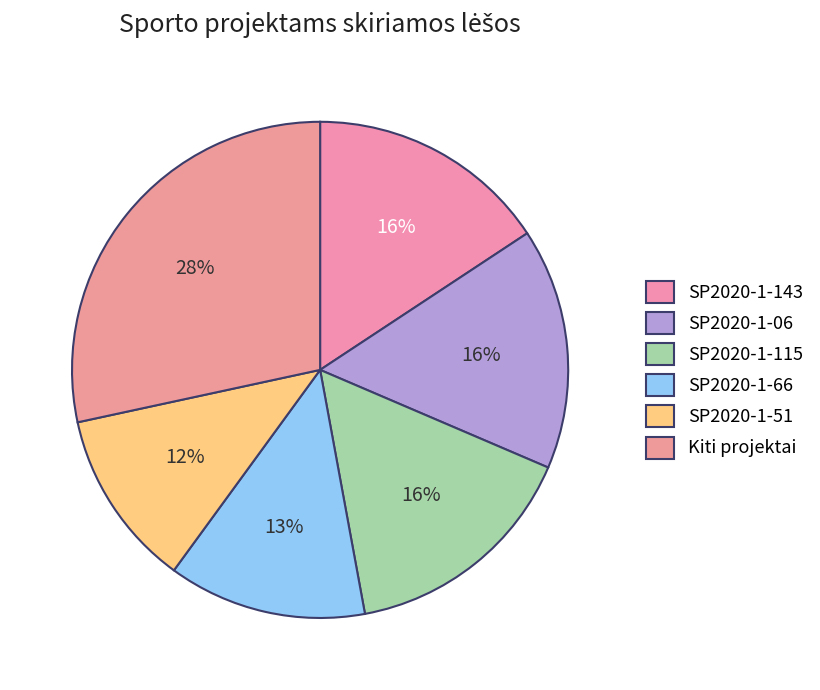

What is the change in value from SP2020-1-66 to SP2020-1-51?

-38462.9